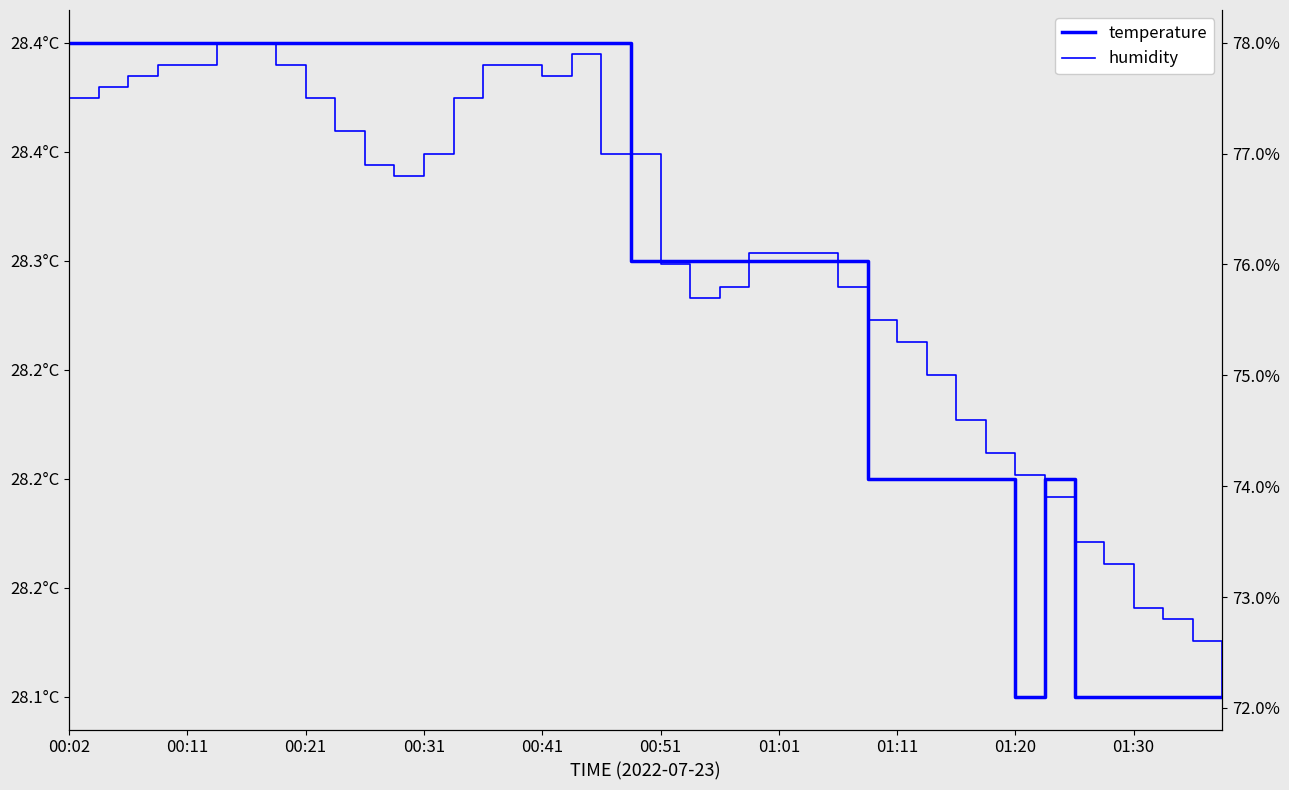

Reading left to right, transcribe all the data shown in this chart.

temperature: 28.4	28.4	28.4	28.4	28.4	28.4	28.4	28.4	28.4	28.4	28.4	28.4	28.4	28.4	28.4	28.4	28.4	28.4	28.4	28.3	28.3	28.3	28.3	28.3	28.3	28.3	28.3	28.2	28.2	28.2	28.2	28.2	28.1	28.2	28.1	28.1	28.1	28.1	28.1	28.1
humidity: 77.5	77.6	77.7	77.8	77.8	78.0	78.0	77.8	77.5	77.2	76.9	76.8	77.0	77.5	77.8	77.8	77.7	77.9	77.0	77.0	76.0	75.7	75.8	76.1	76.1	76.1	75.8	75.5	75.3	75.0	74.6	74.3	74.1	73.9	73.5	73.3	72.9	72.8	72.6	72.1